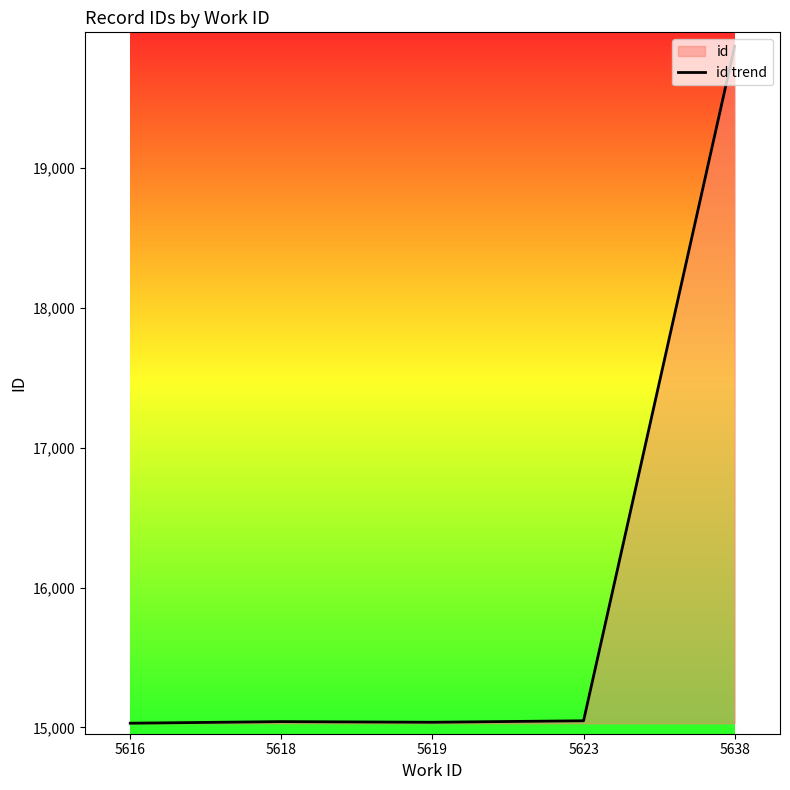

What is the value of the 4th point from the left?

15047.5